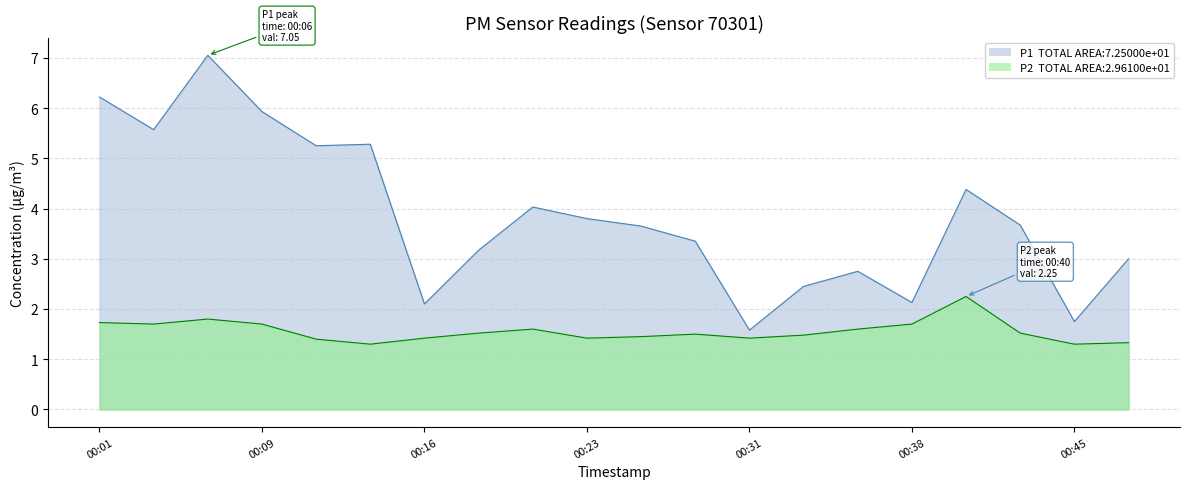

What is the average value of the P2 series?

1.6